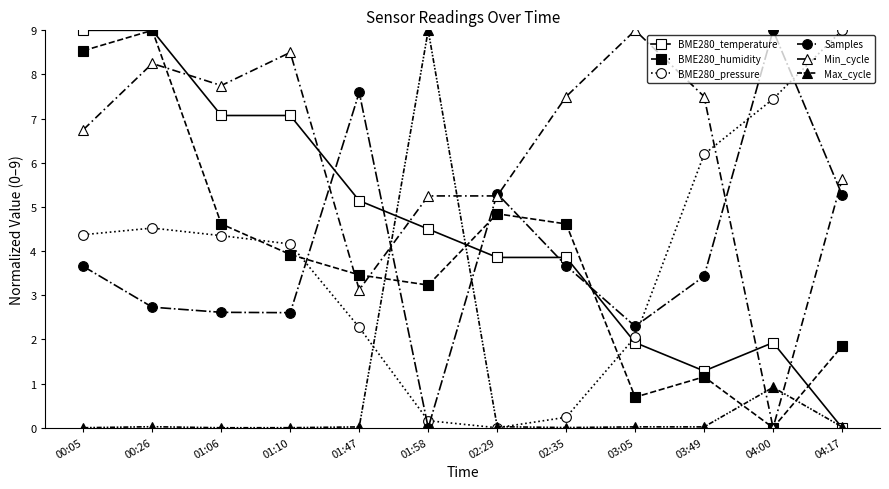

What is the spread (max minus min) of values at 01:10?

8.5